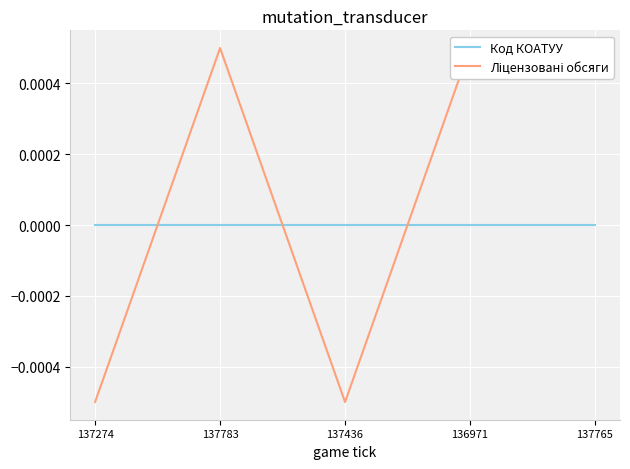

At which category is the sum across all series the highest?

137783